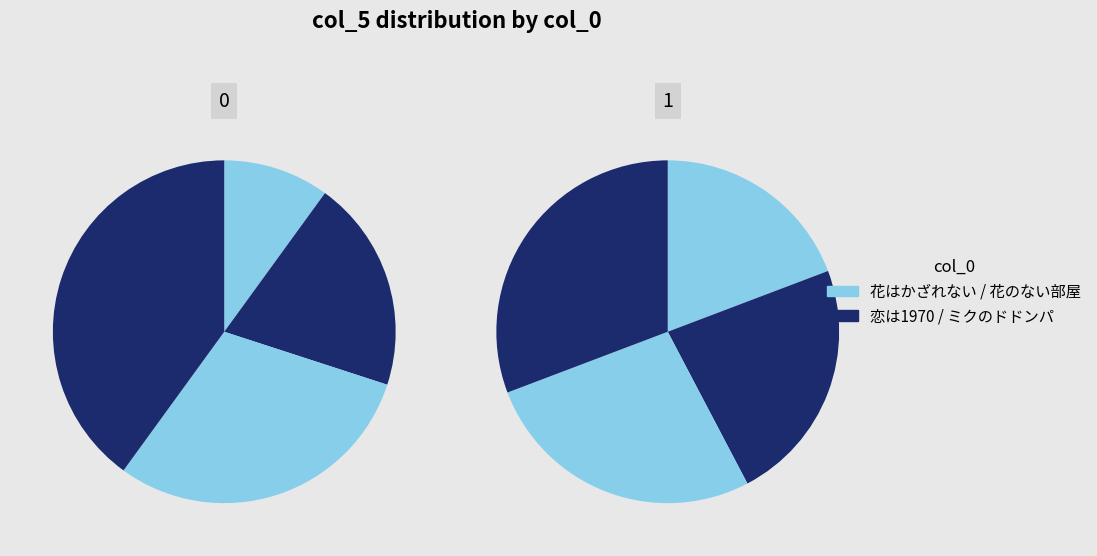

Approximately how many times larger is the value at ミクのドドンパ compared to 恋は1970?

2.0